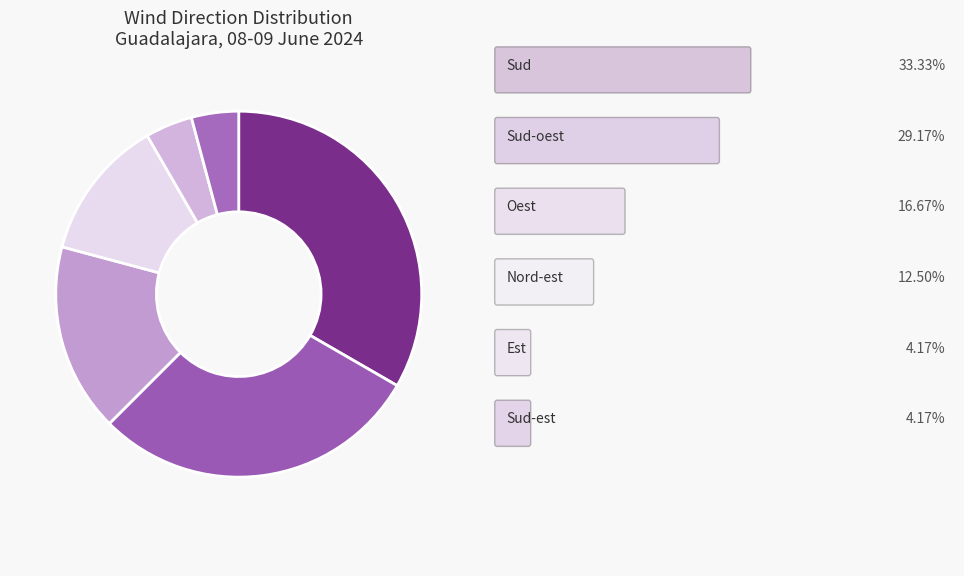

Does any single category account for the majority?

No